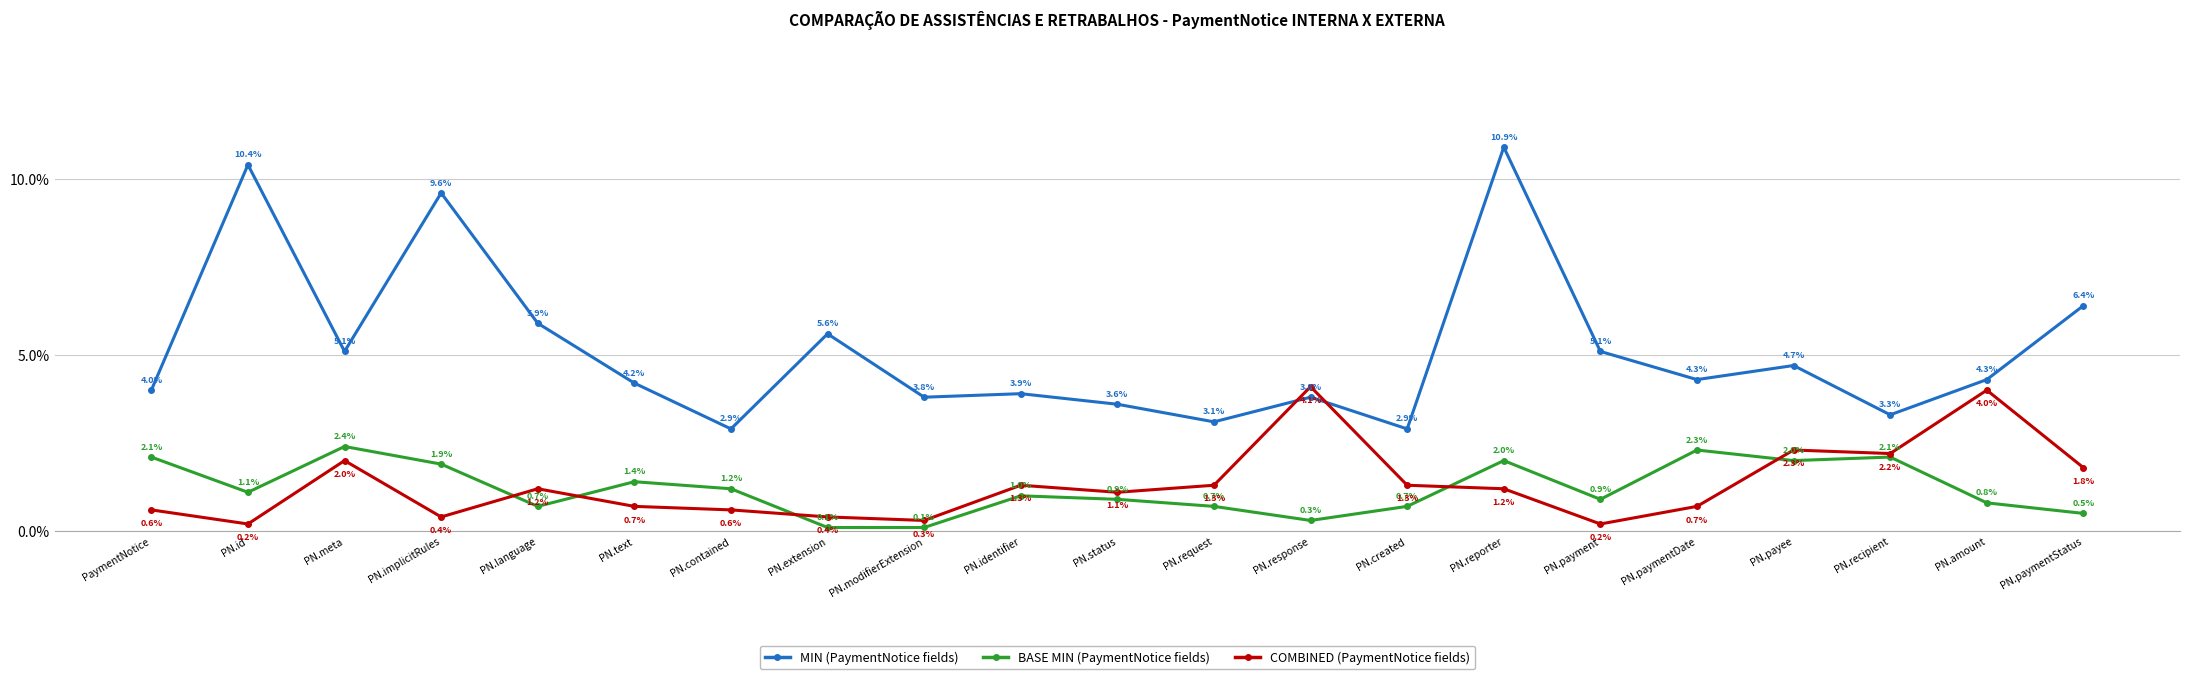

What is the approximate value of BASE MIN (PaymentNotice fields) at PN.id?

1.1